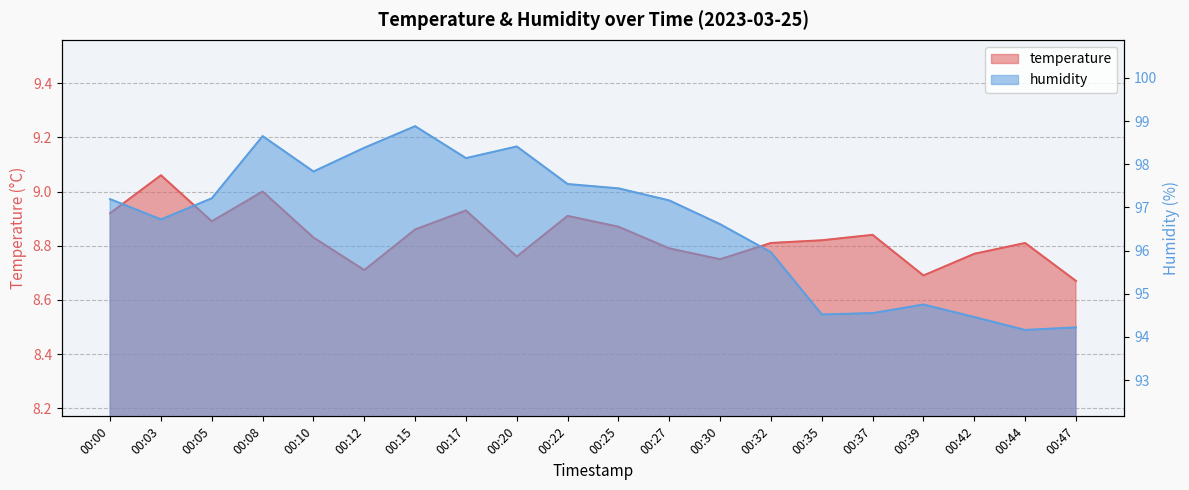

What is the approximate value of humidity at 00:20?

98.4